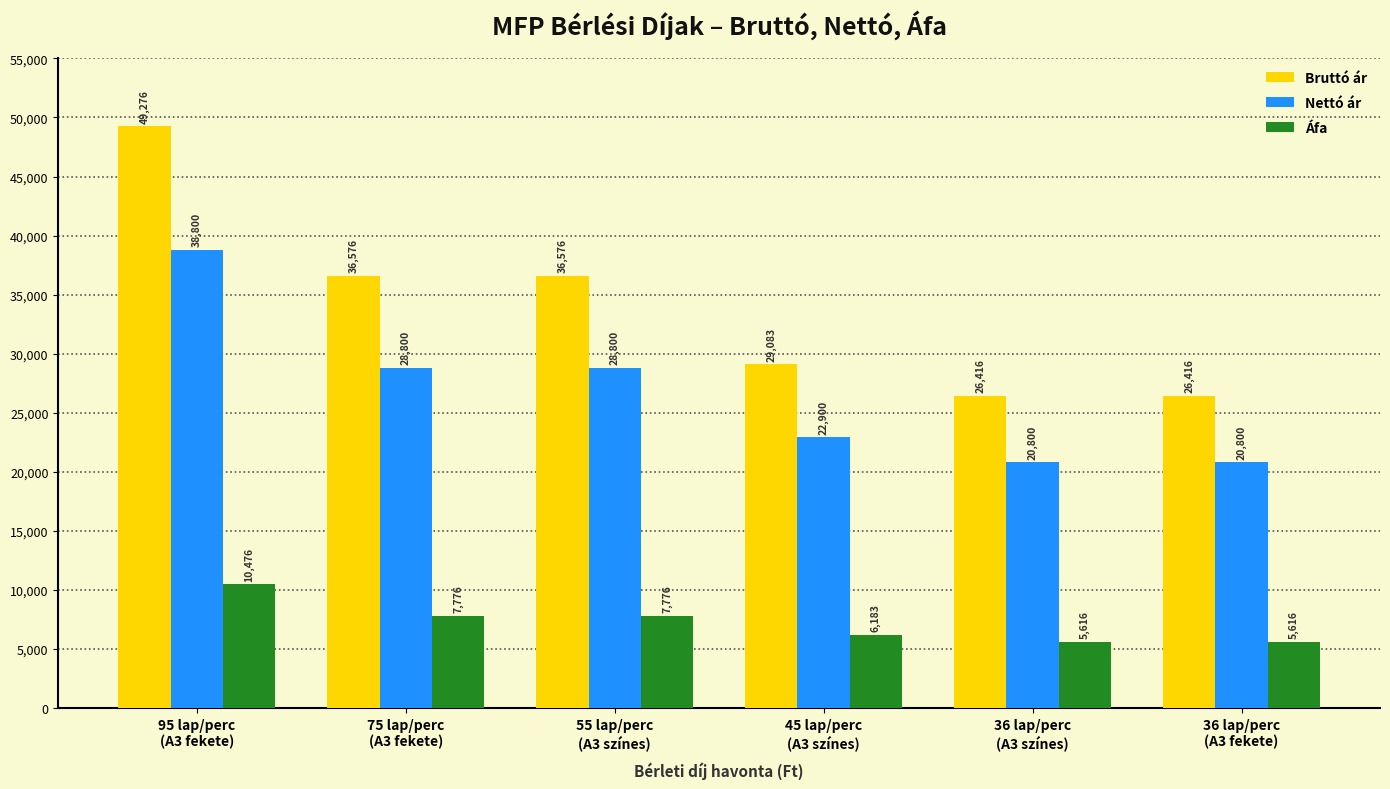

Reading left to right, transcribe all the data shown in this chart.

Bruttó ár: 49276	36576	36576	29083	26416	26416
Nettó ár: 38800	28800	28800	22900	20800	20800
Áfa: 10476	7776	7776	6183	5616	5616